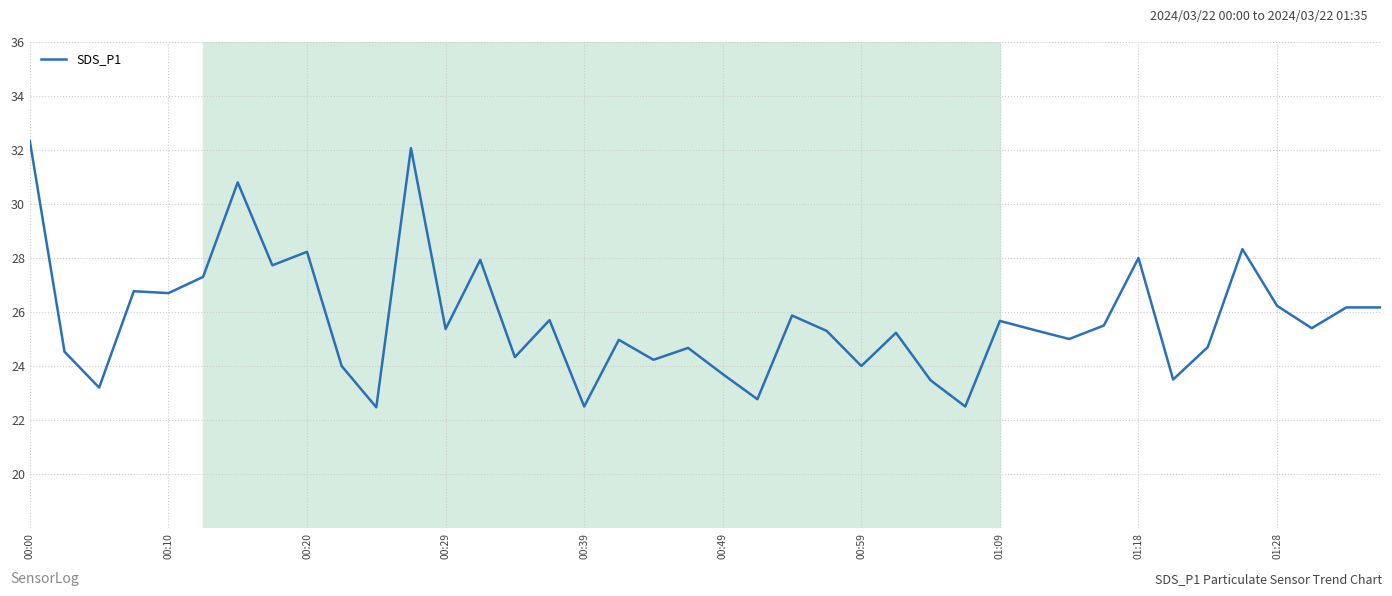

What is the minimum value shown in the chart?

22.5